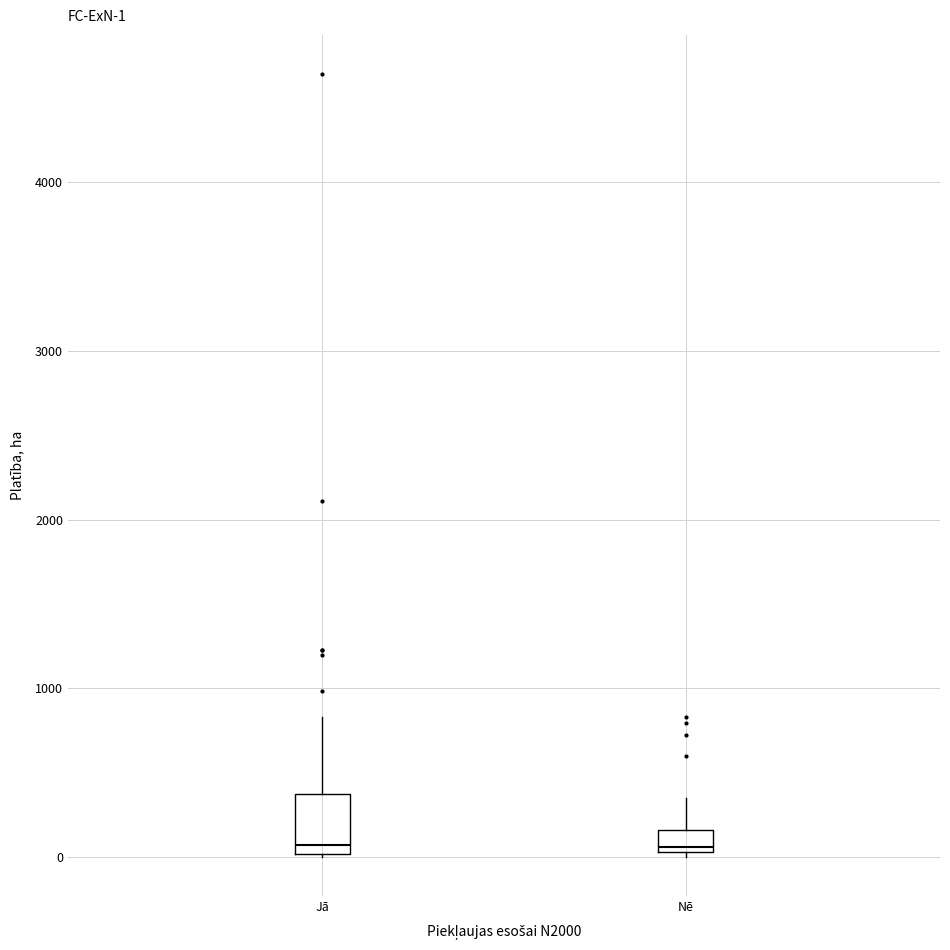

Comparing the boxes themselves (not the whiskers), which one is the tallest?

Jā